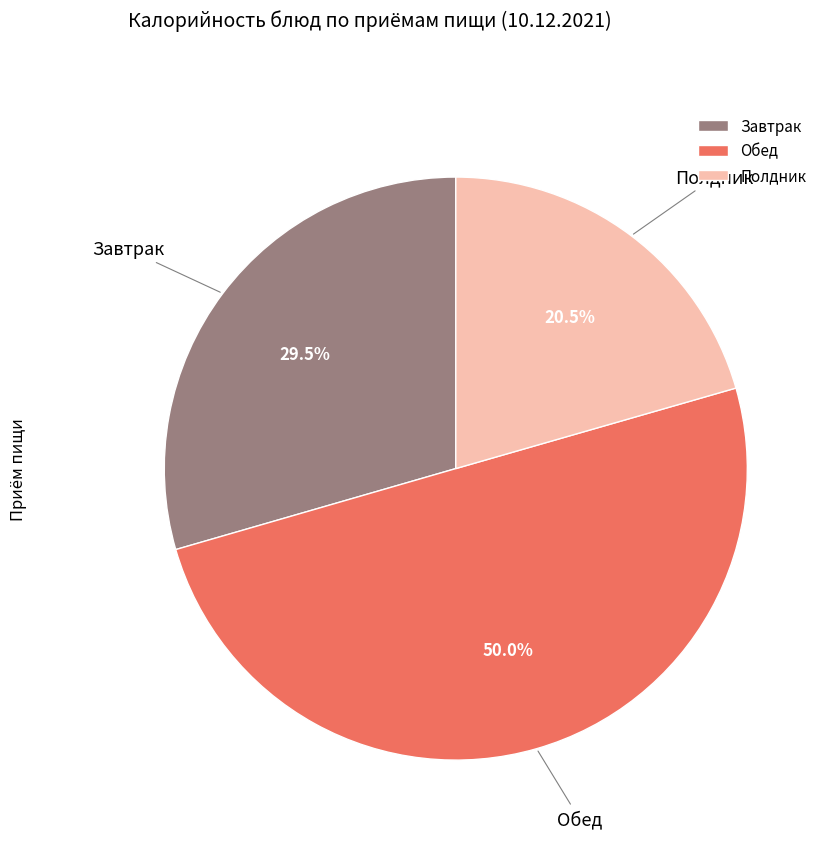

How many segments does this pie chart have?

3